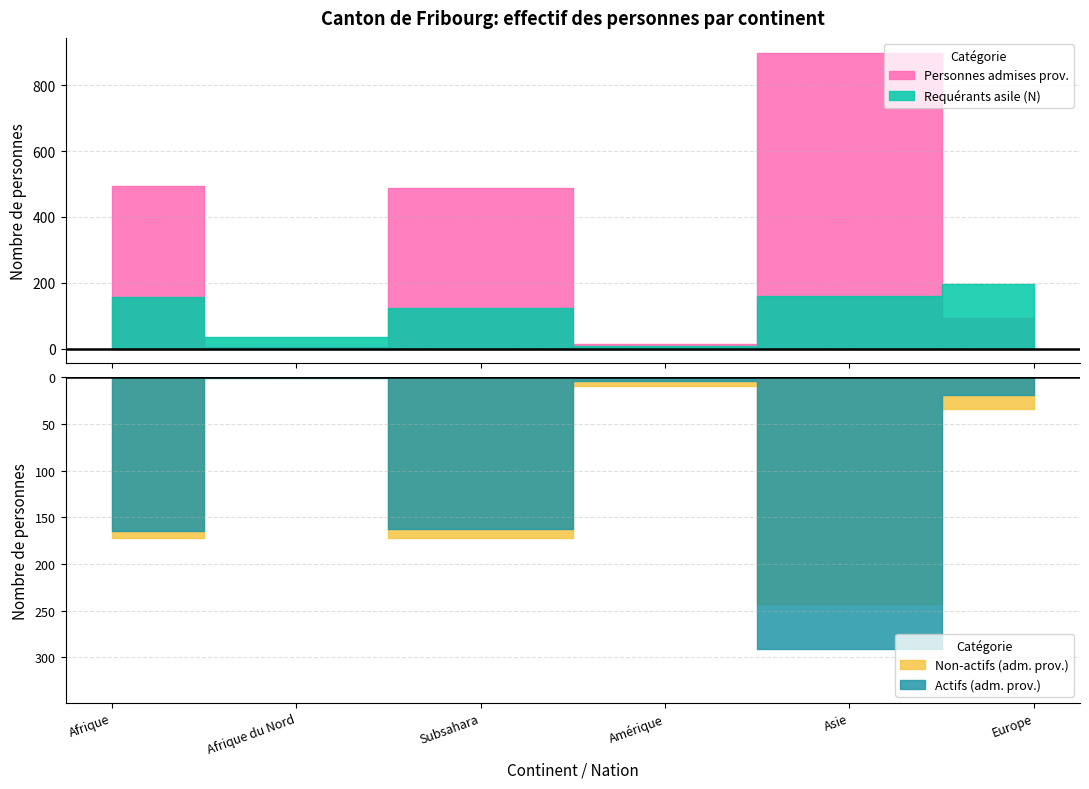

Reading right to left, what are all the values shown in this chart?

Total personnes admises prov.: 92	899	15	489	5	495
Req. asile permis N: 195	160	9	123	34	157
Personnes potent. actives (adm. prov.): 58	656	6	317	5	323
Personnes potent. actives (N): 135	113	7	92	29	121
Personnes actives (adm. prov.): 19	291	4	163	1	165
Personnes non-actives (adm. prov.): 34	243	9	172	0	172